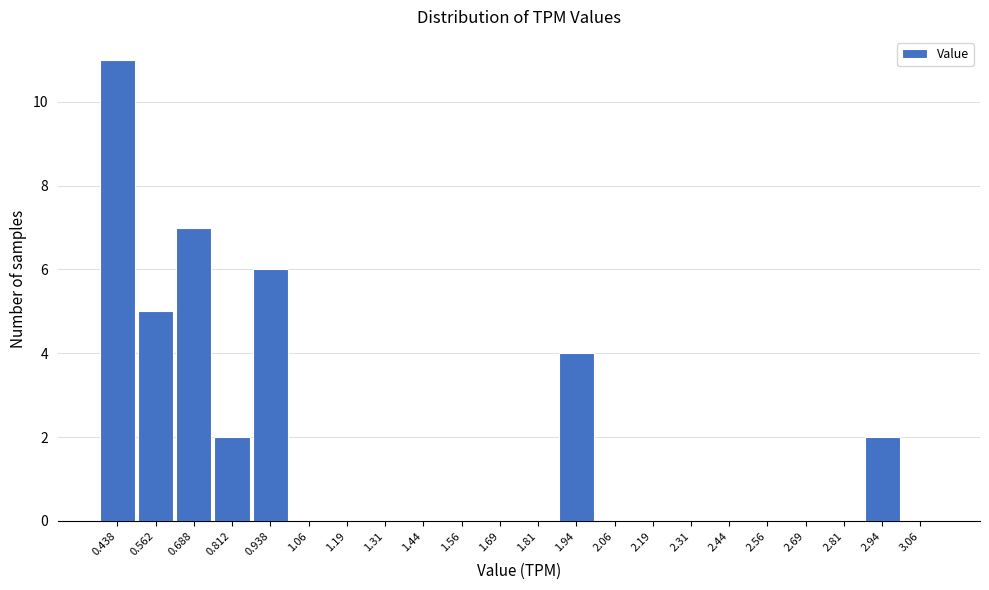

At which category does the chart reach its peak across all series?

0.438